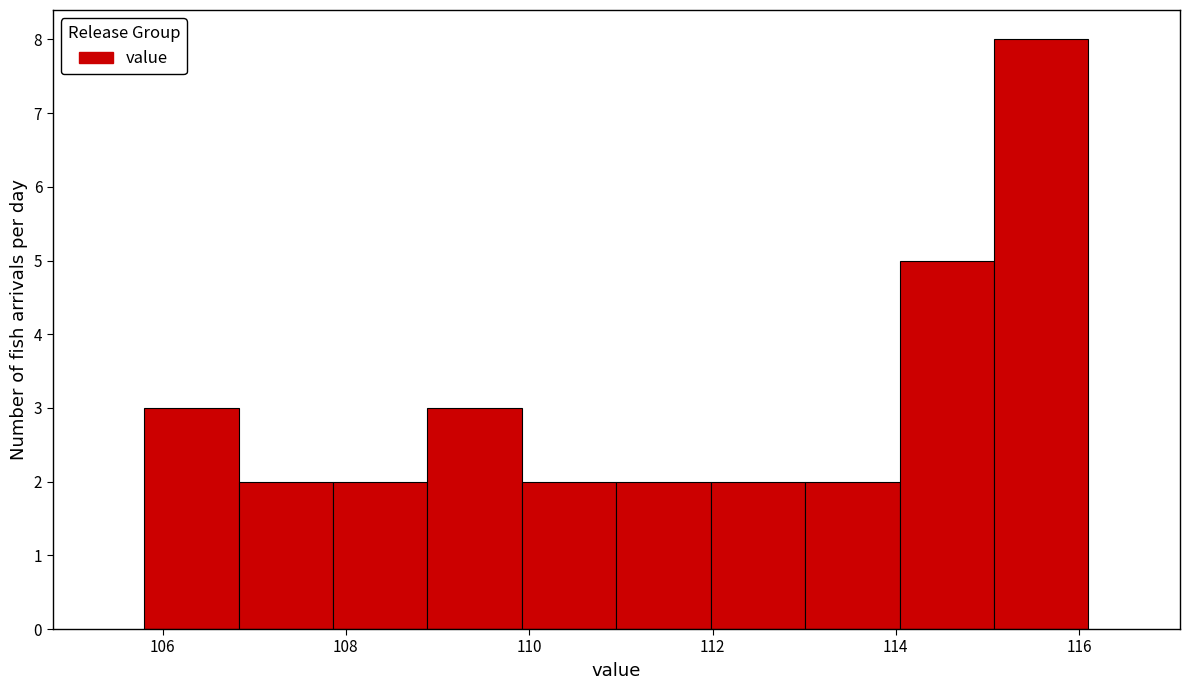

Over which range of the x-axis is the bar tallest?

115.0 to 116.2